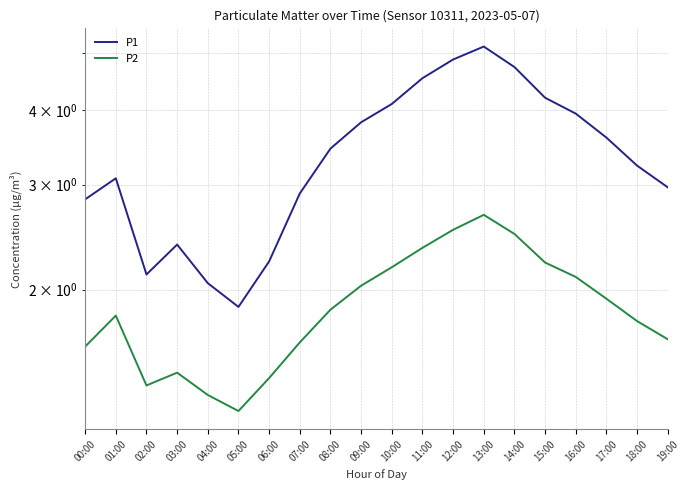

True or false: P1 and P2 intersect in this chart.

False